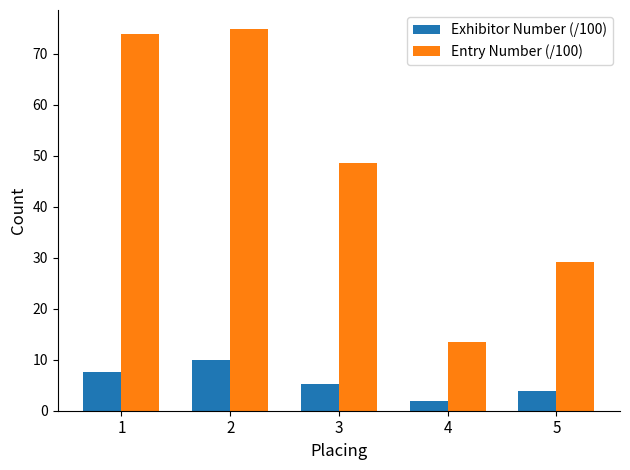

Reading left to right, what are all the values shown in this chart?

Exhibitor Number (/100): 1=7.7	2=9.9	3=5.2	4=1.8	5=3.8
Entry Number (/100): 1=73.8	2=74.8	3=48.6	4=13.4	5=29.1